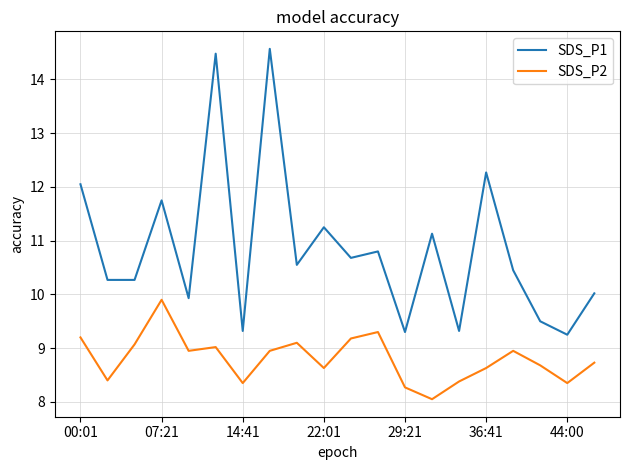

What is the sum of all SDS_P2 values?

176.1